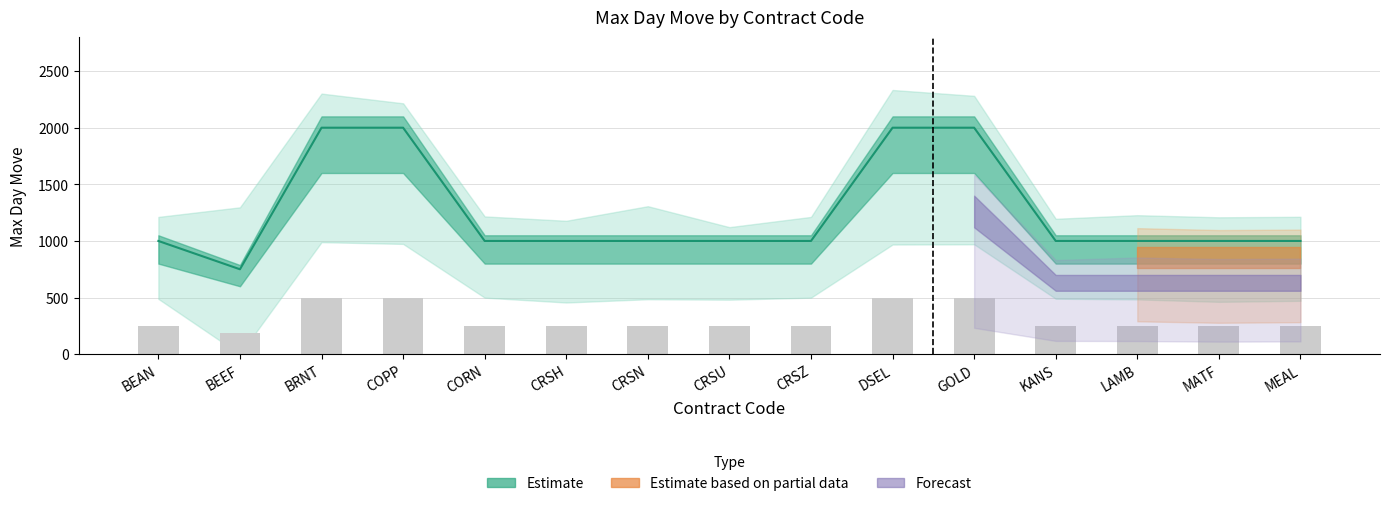

Reading left to right, what are all the values shown in this chart?

Max Move: 1000.0	750.0	2000.0	2000.0	1000.0	1000.0	1000.0	1000.0	1000.0	2000.0	2000.0	1000.0	1000.0	1000.0	1000.0
Avg Move: 250.0	187.5	500.0	500.0	250.0	250.0	250.0	250.0	250.0	500.0	500.0	250.0	250.0	250.0	250.0